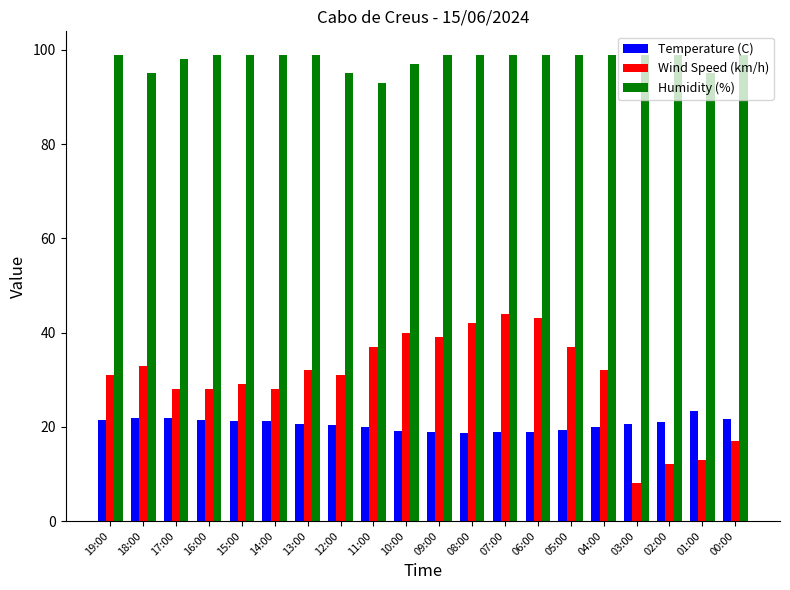

The value of Temperature (C) at 16:00 is 21.5. True or false?

True